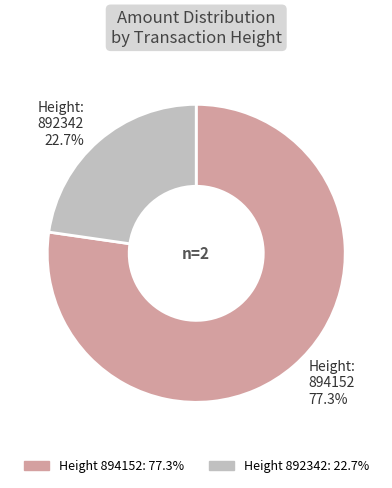

Is there any slice that represents more than half of the pie?

Yes